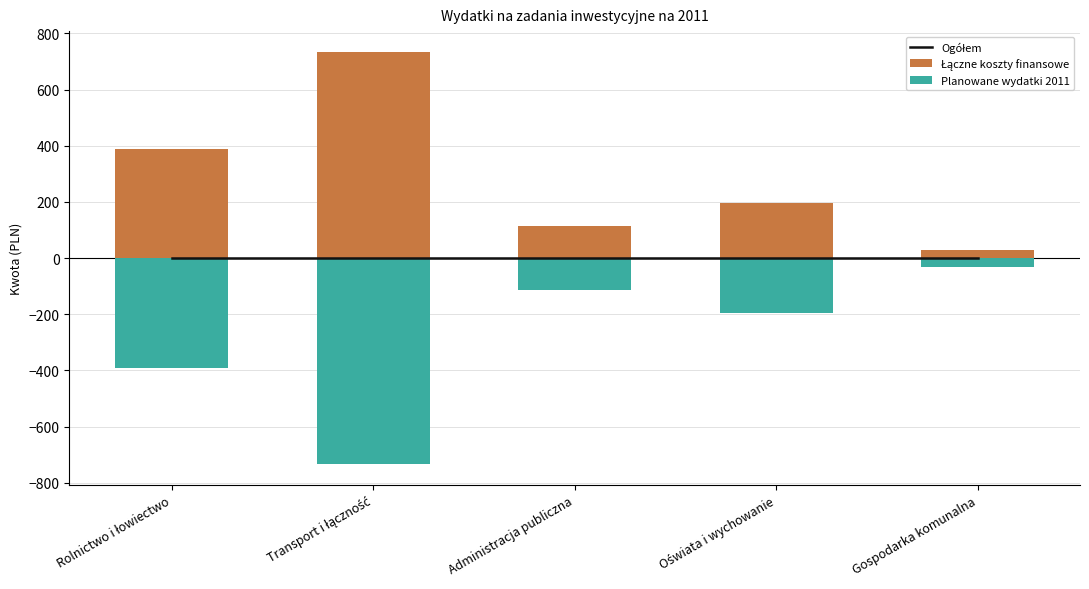

What position from the left is Rolnictwo i łowiectwo?

1